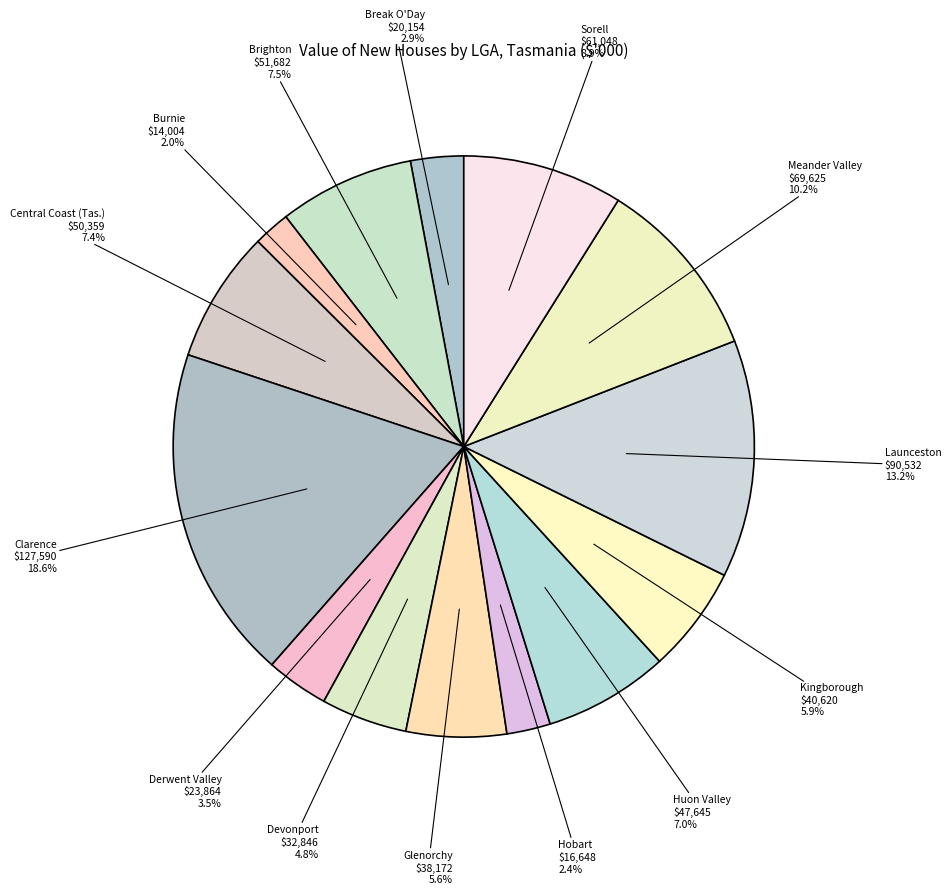

Does Huon Valley account for over 50% of the chart?

No